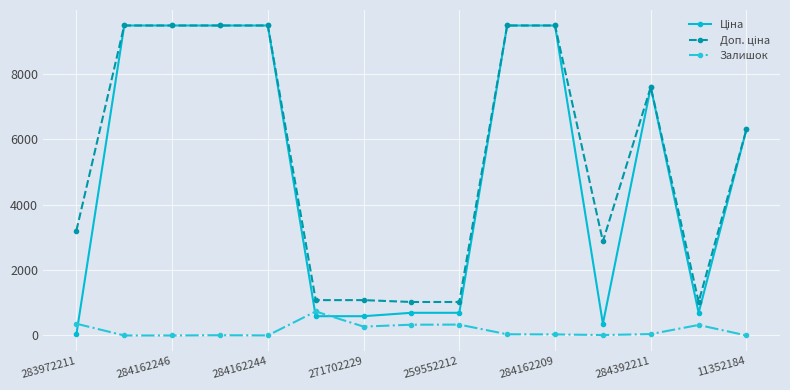

What is the greatest value displayed?

9480.1